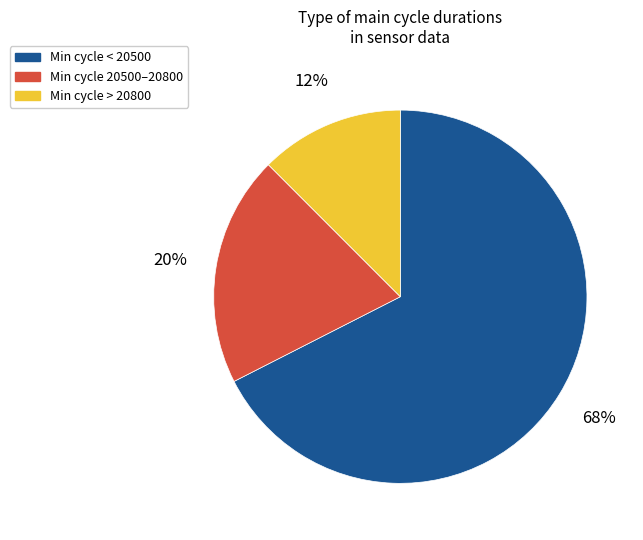

To the nearest percent, what is the average slice percentage?

33%